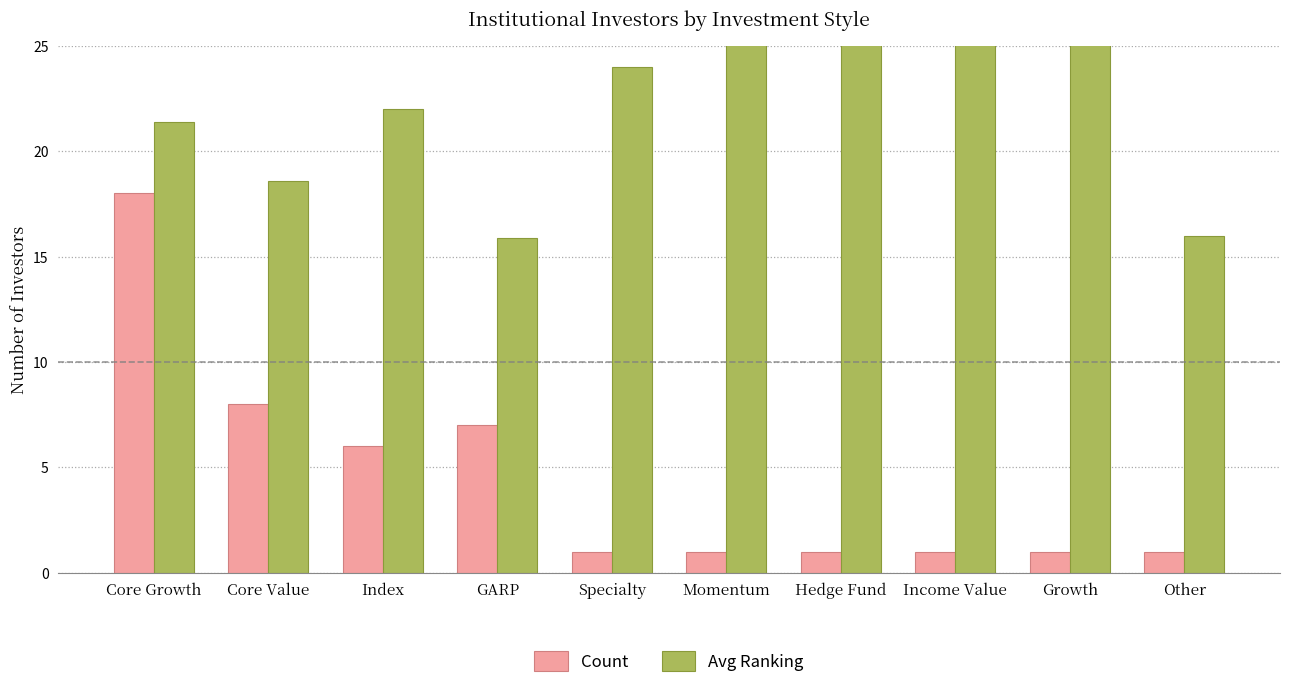

Rank the categories by Avg Ranking value from lowest to highest.

GARP, Other, Core Value, Core Growth, Index, Specialty, Momentum, Hedge Fund, Income Value, Growth